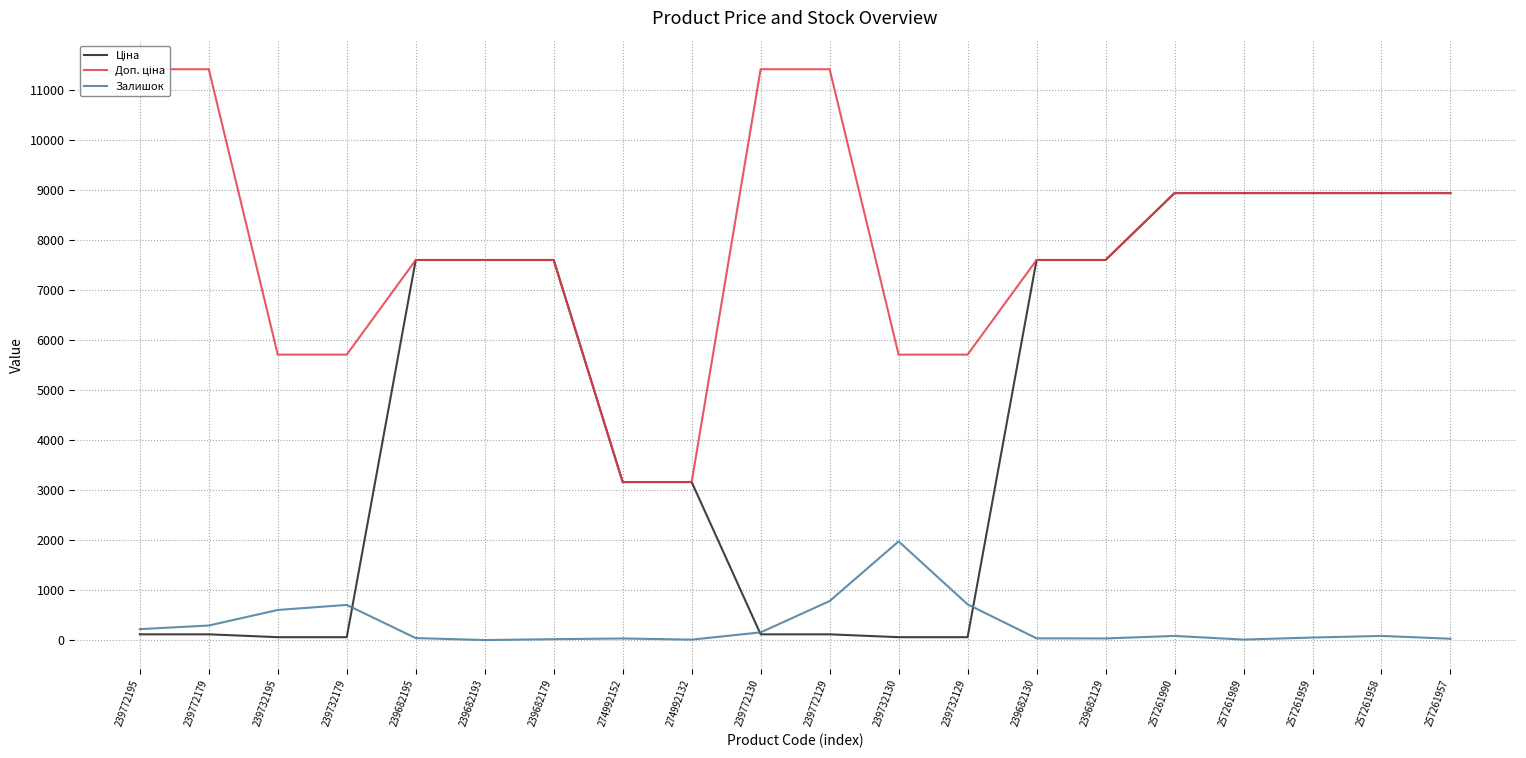

True or false: Ціна has a value of 114.1 at 239772129.

True